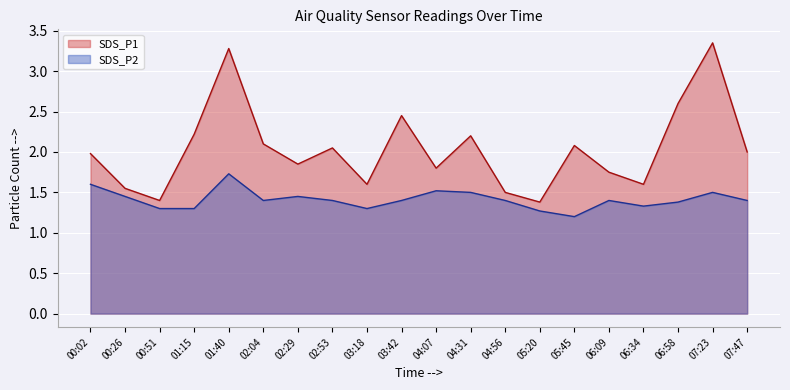

How many series are shown in this chart?

2